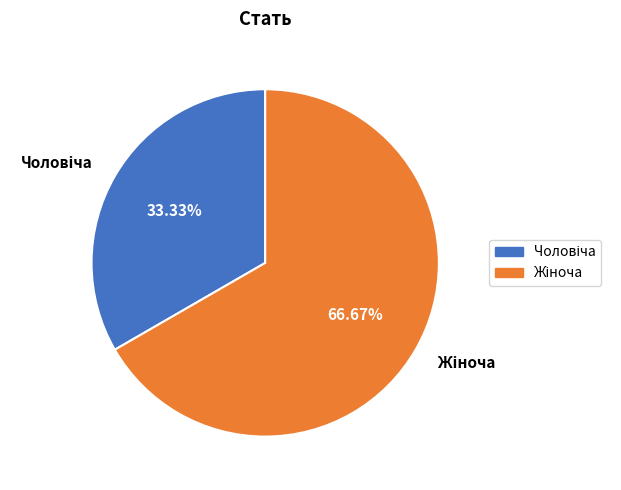

Is there a majority slice in this chart?

Yes